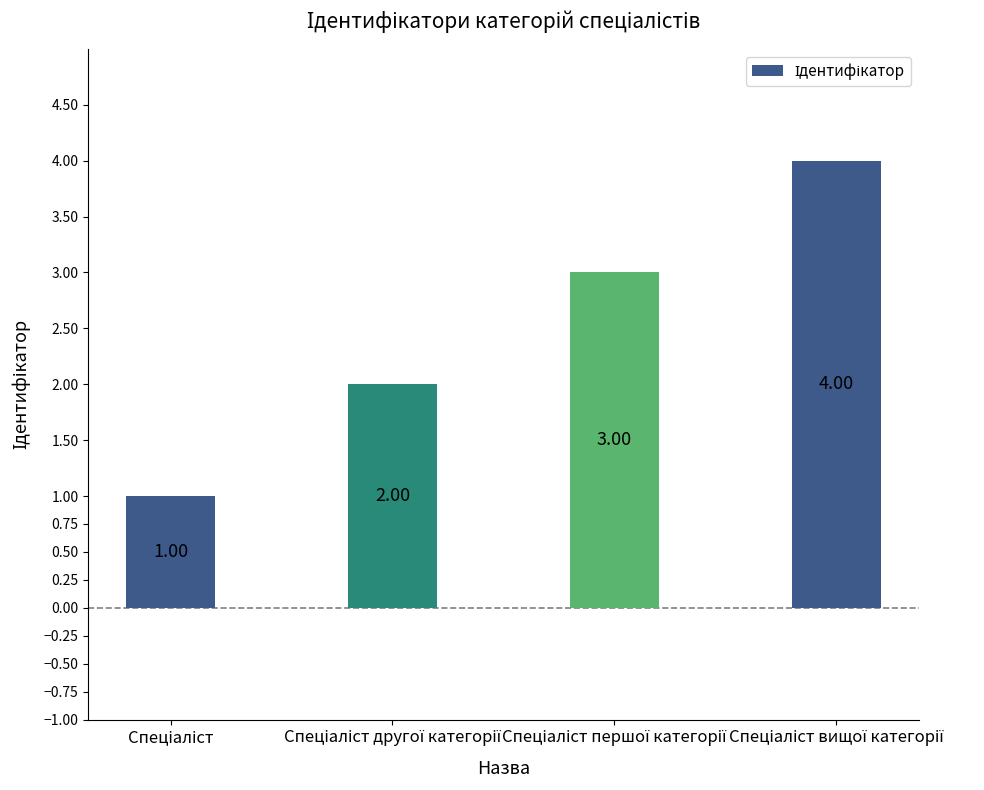

What is the minimum value shown in the chart?

1